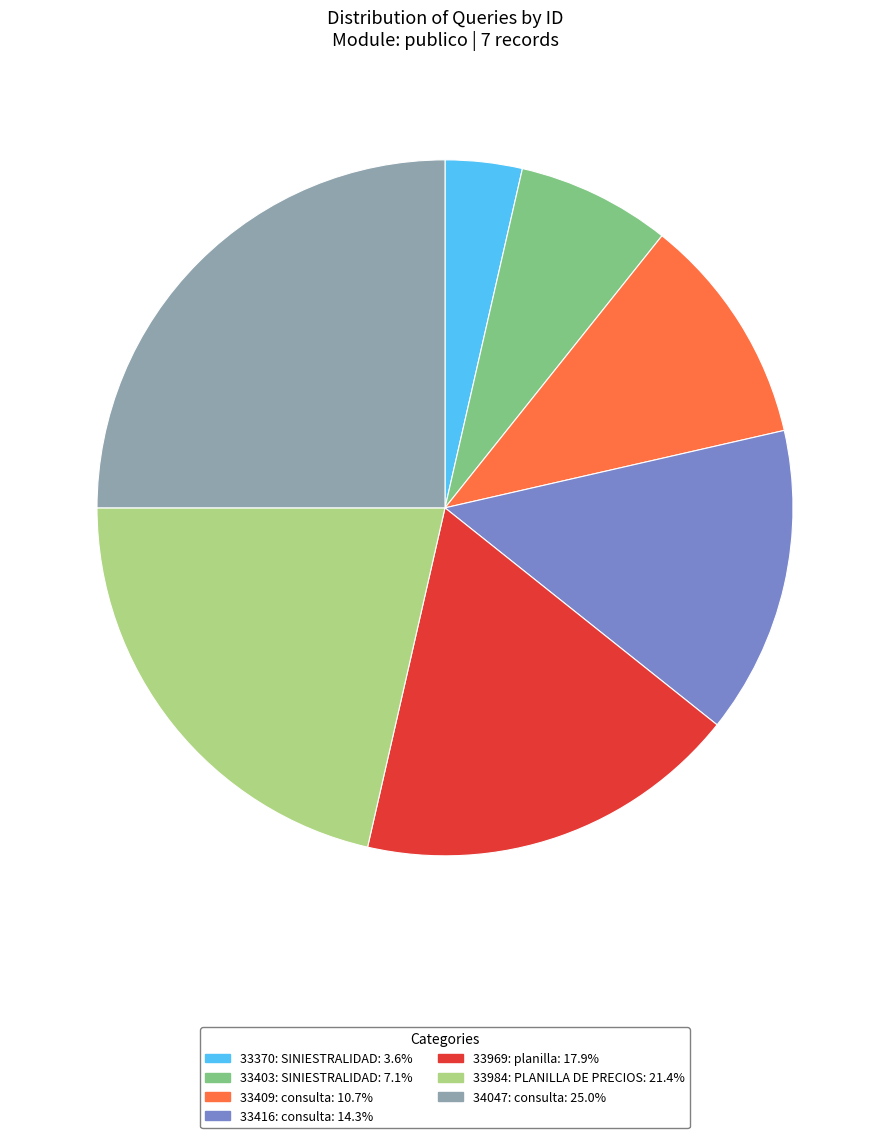

Does any single category account for the majority?

No